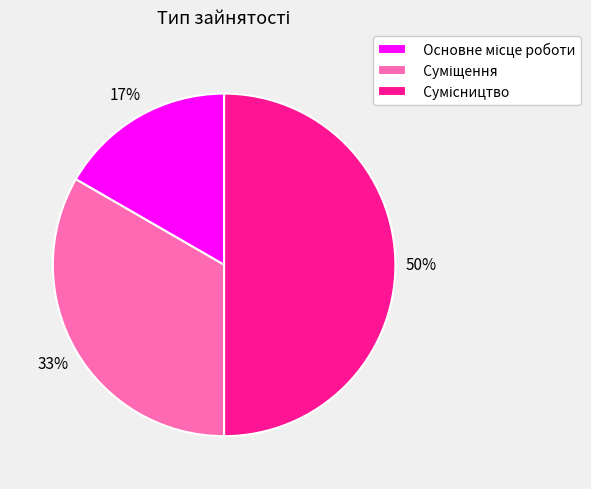

To the nearest percent, what is the difference between the largest and smallest slice percentages?

33%